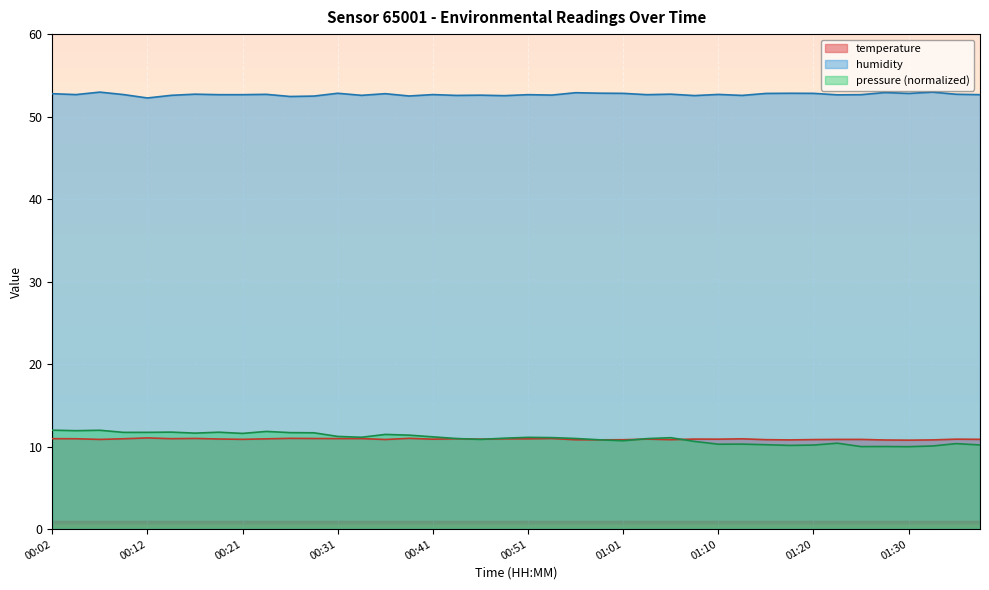

At which category does the chart reach its minimum across all series?

01:30